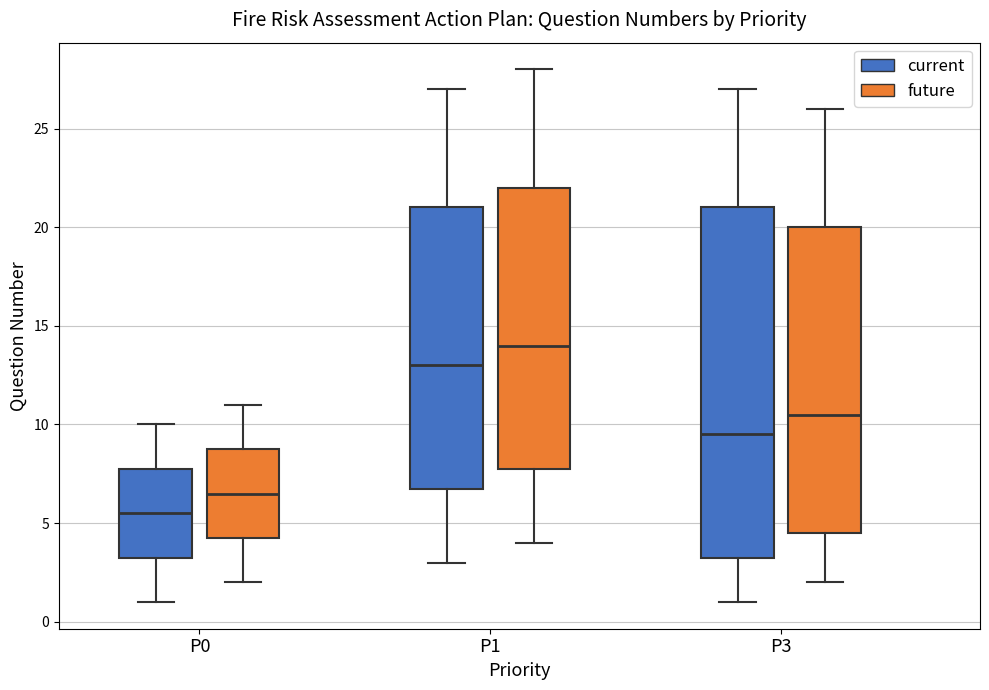

Which box's median line is the highest?

P1 (future)